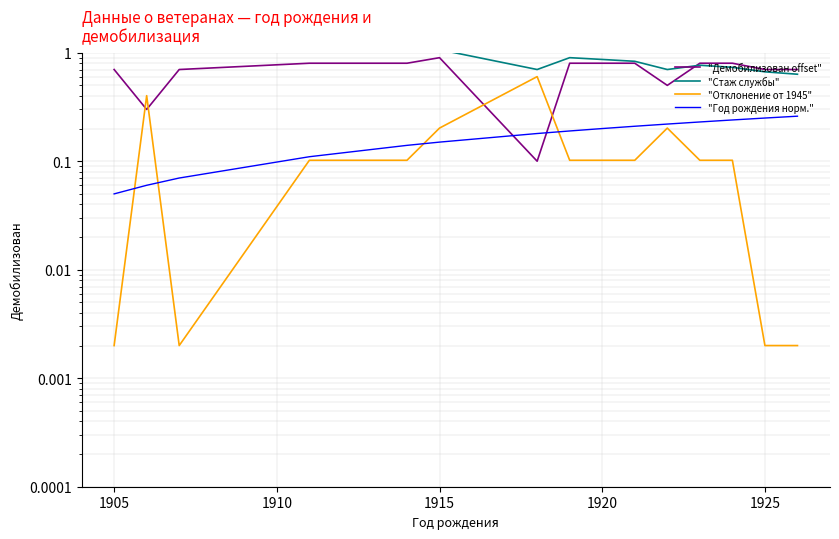

Count the number of data series in this chart.

4